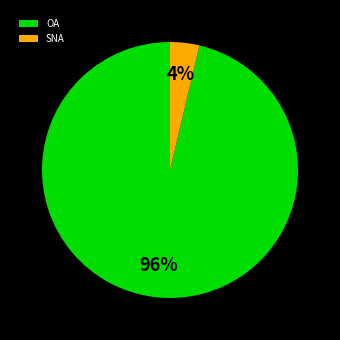

True or false: SNA accounts for 4% of the total.

True